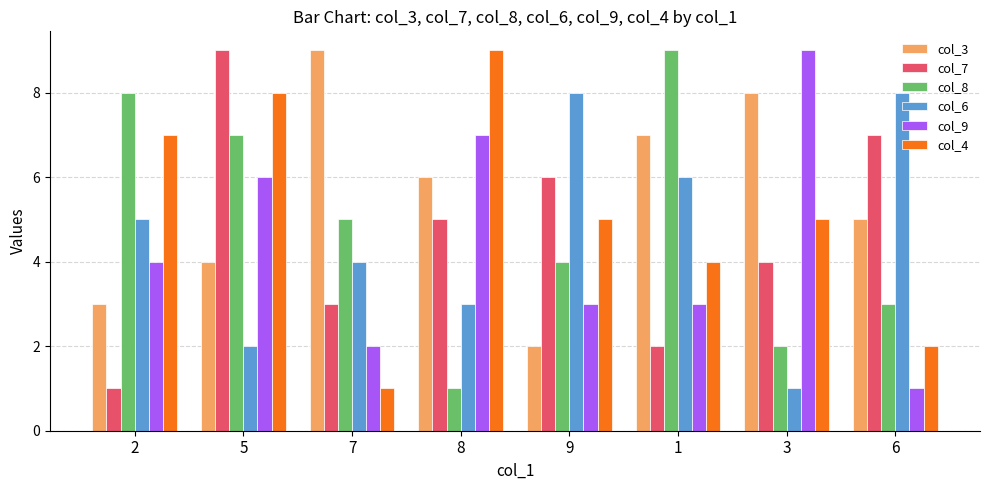

What is the value of the col_9 bar at the 1st from the left?

4